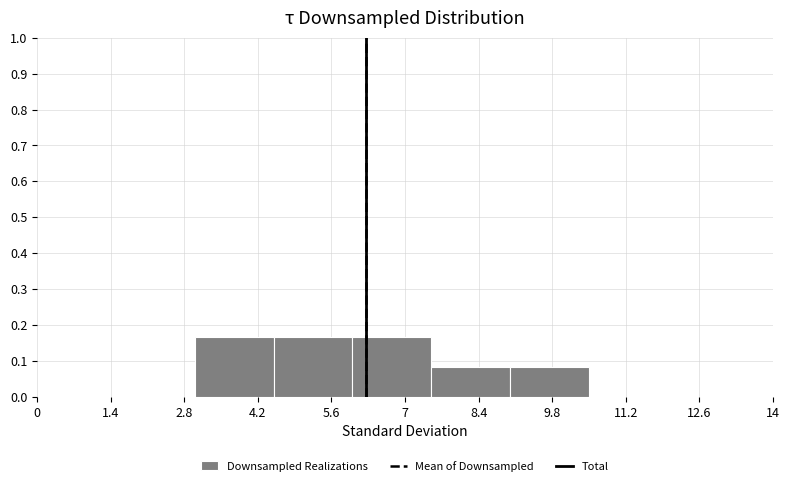

Reading left to right, transcribe this chart: for each bar, give the range it covers on the x-axis and its height. Neither the bar edges nor the heights are printed on the chart, so give them approximately, as read against the axes.

0.0 to 1.5: 0
1.5 to 3.0: 0
3.0 to 4.5: 0.17
4.5 to 6.0: 0.17
6.0 to 7.5: 0.17
7.5 to 9.0: 0.08
9.0 to 10.5: 0.08
10.5 to 12.0: 0
12.0 to 13.5: 0